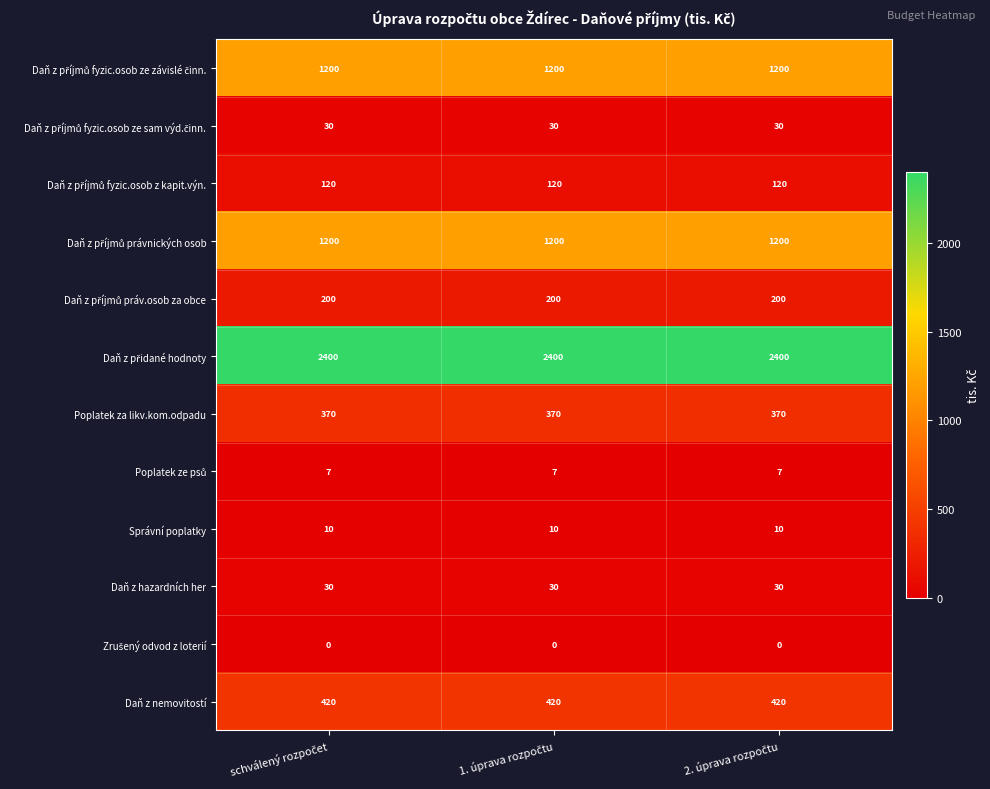

What is the highest value of the Daň z nemovitostí series?

420